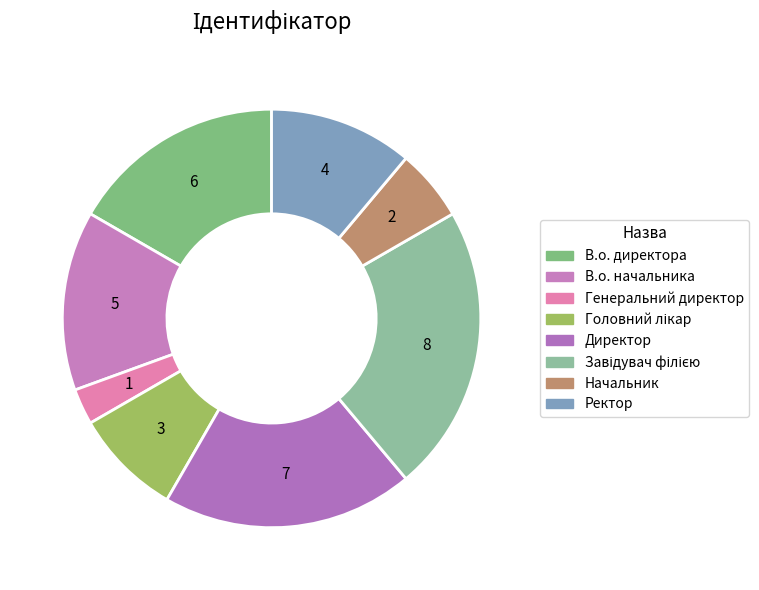

How many slices are in this pie chart?

8